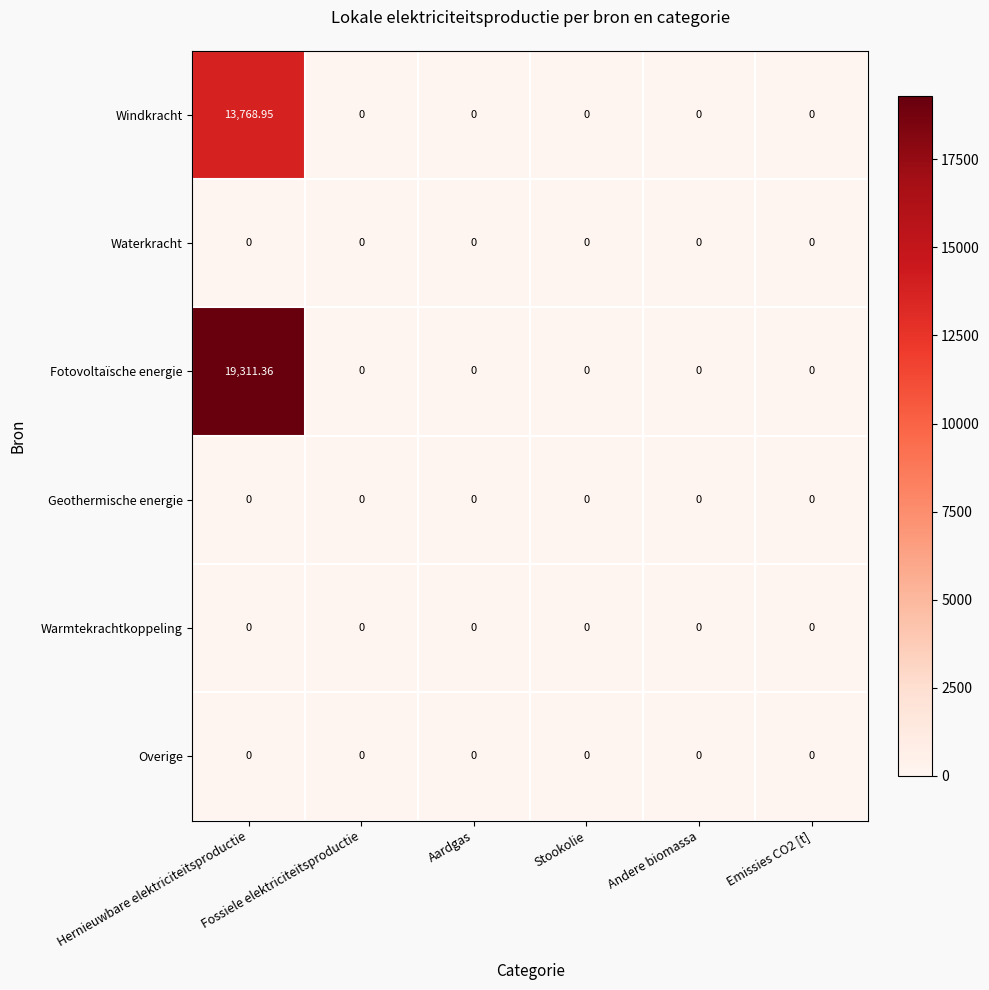

Which series has the largest total across all categories?

Fotovoltaïsche energie